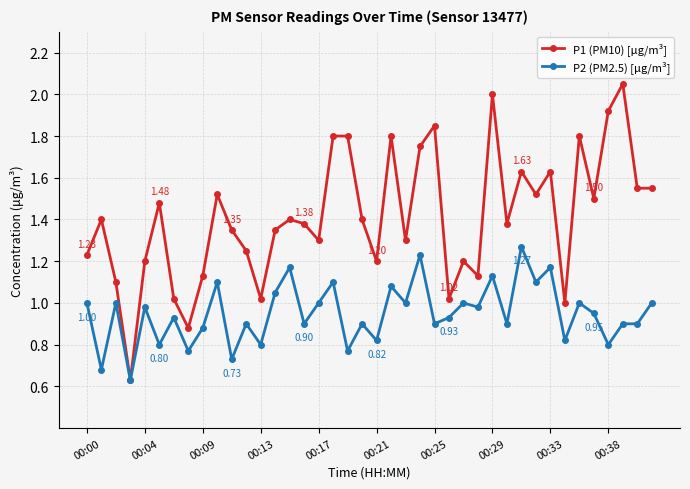

True or false: P2 (PM2.5) [μg/m³] has more than 2 points higher than both neighbors.

True